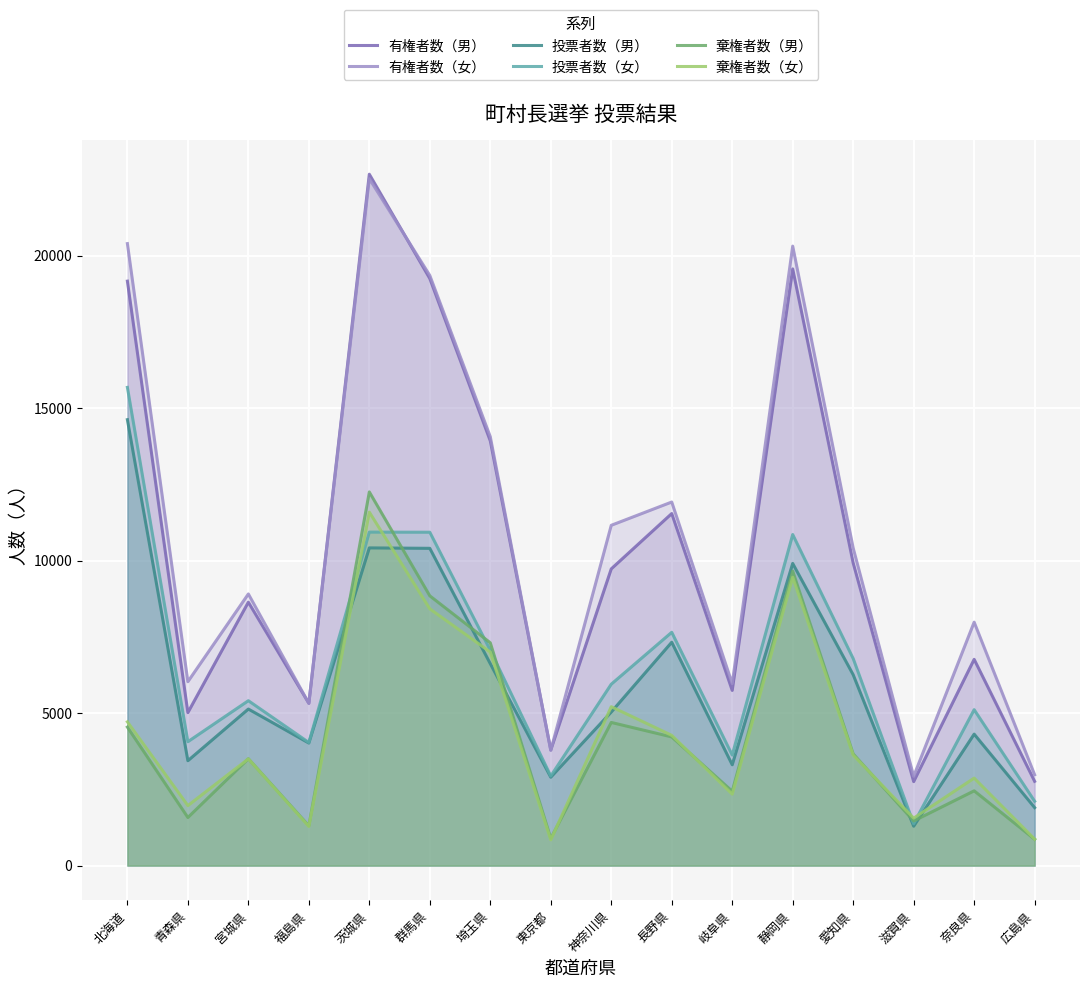

How many distinct data groups are displayed?

6